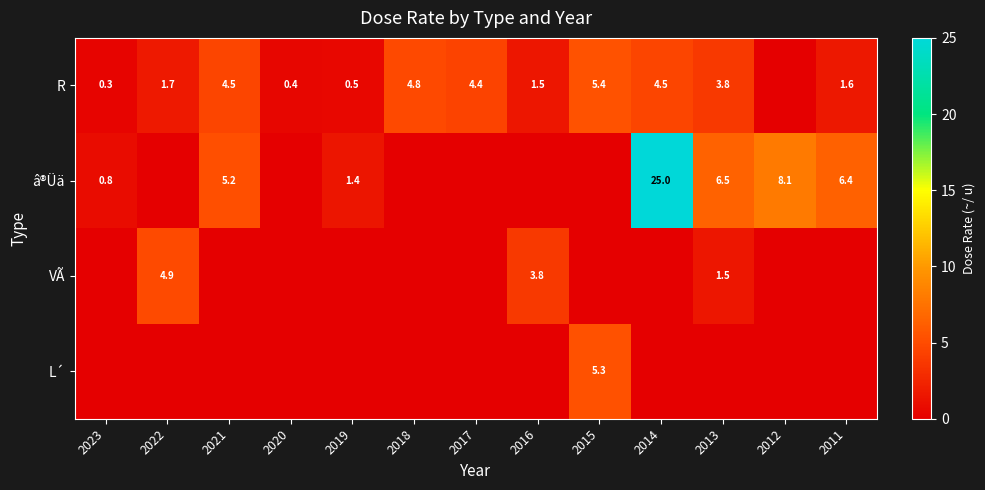

The â®Üä series shows 6.5 at 2013. True or false?

True